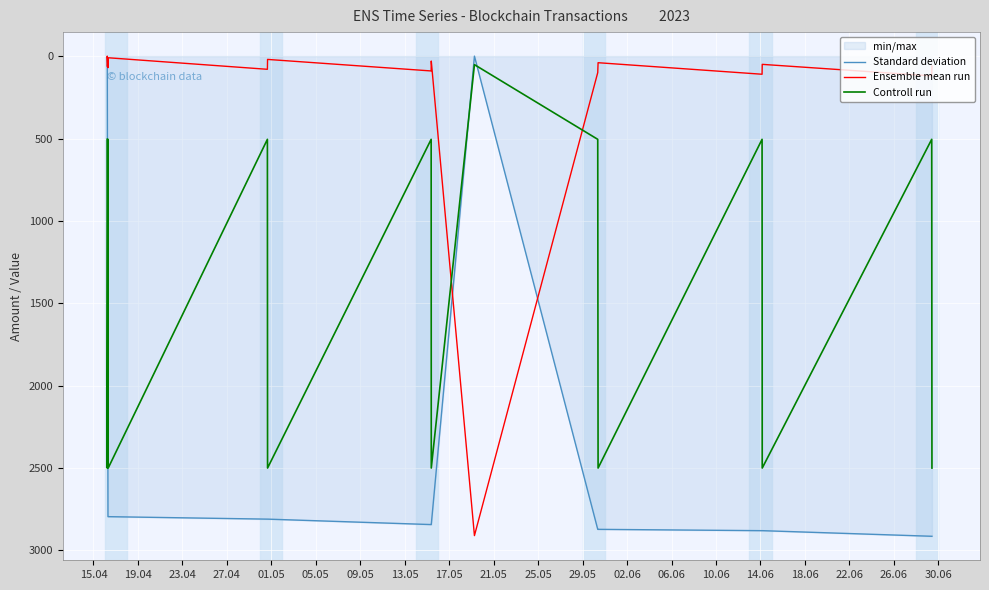

What is the difference between the second highest and second lowest values in the Controll run series?

1995.0